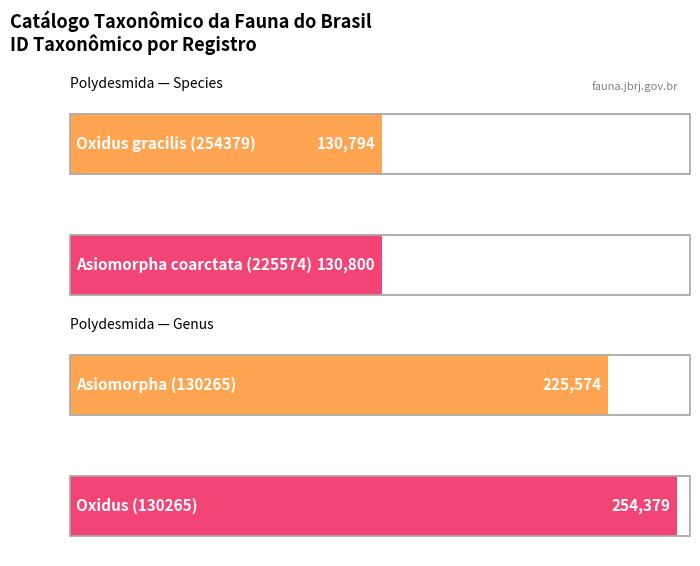

What is the minimum value shown in the chart?

130794